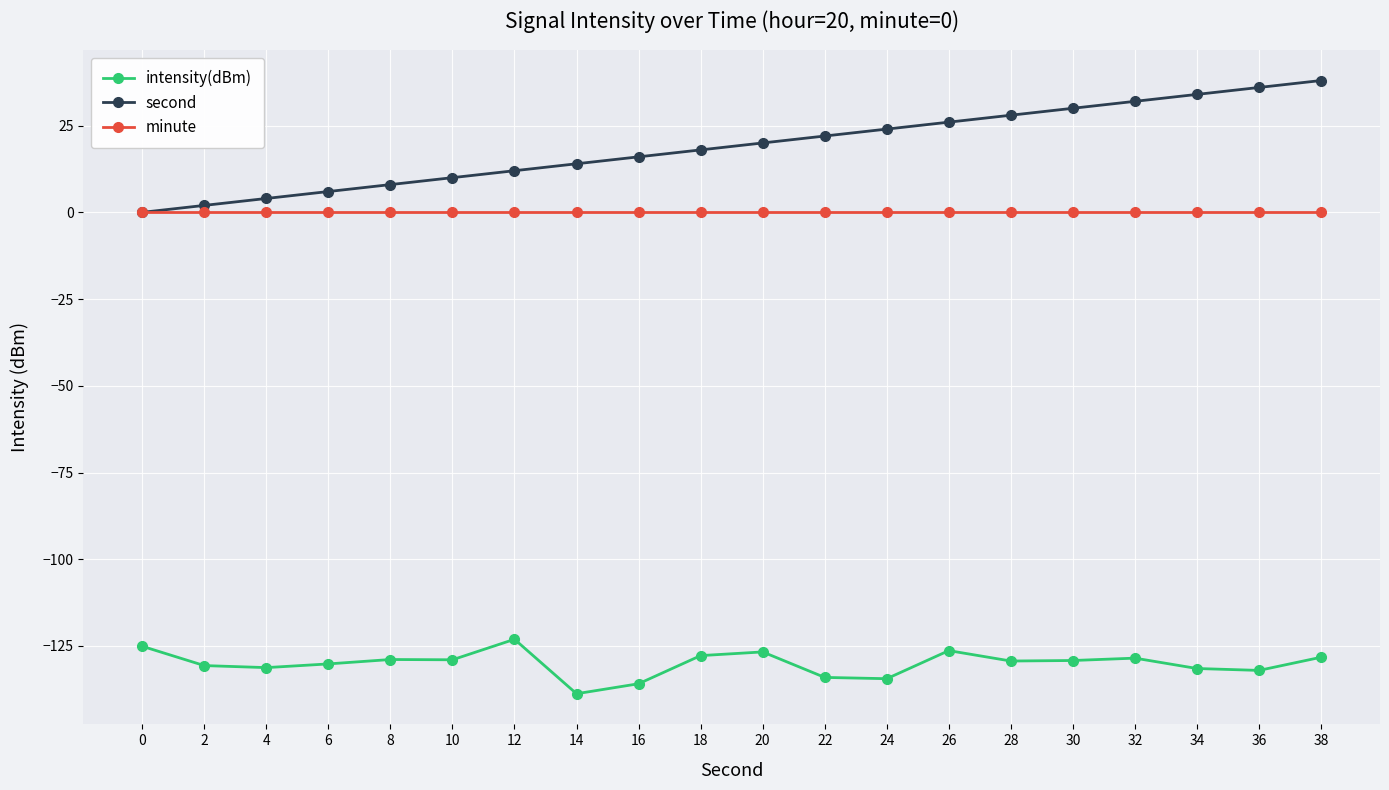

Which category has the highest value across all series?

38